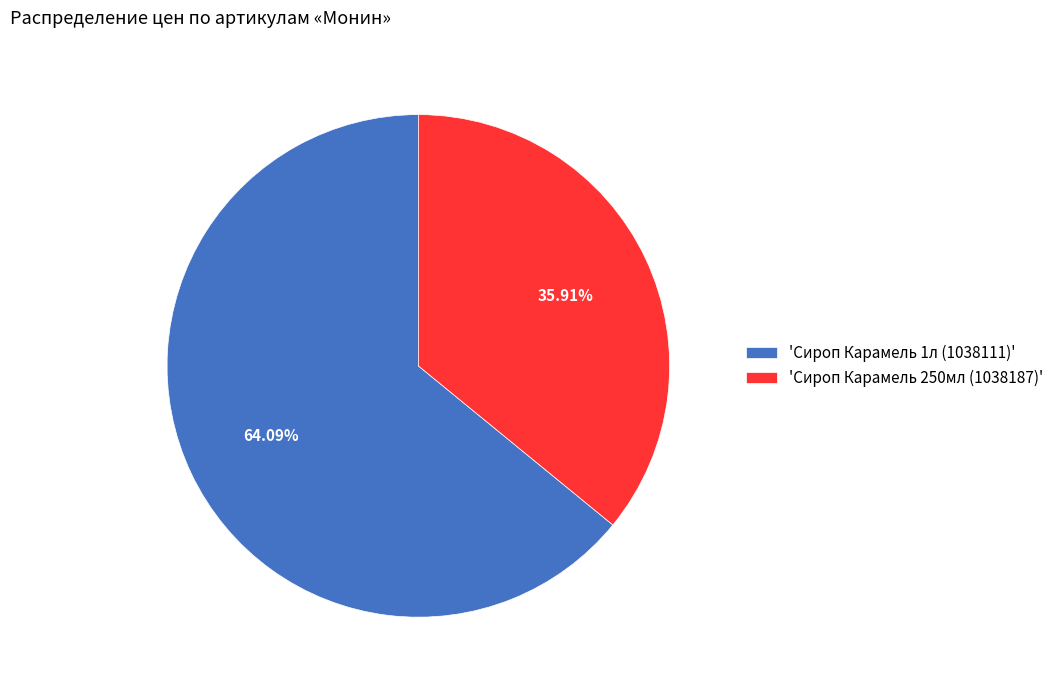

Which slice is the largest?

'Сироп Карамель 1л (1038111)'